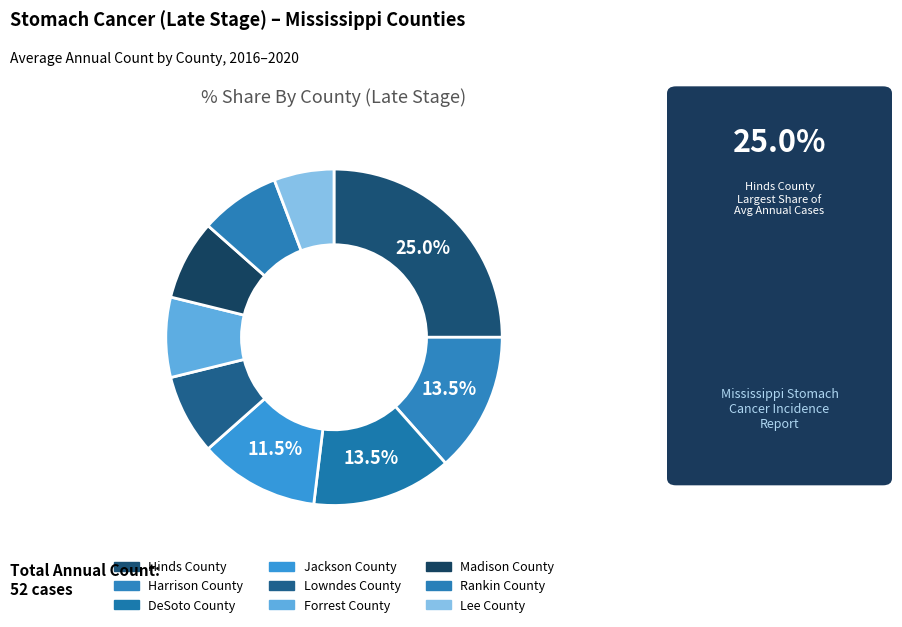

Is it true that DeSoto County is 25% of the pie?

False